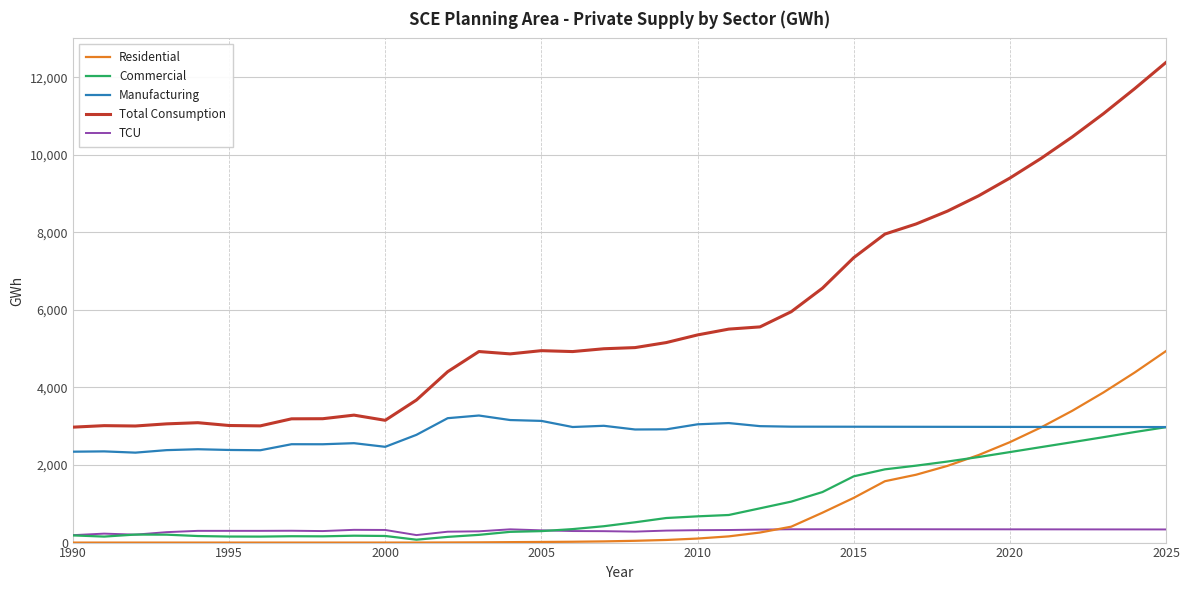

Which series has the widest spread of values?

Total Consumption